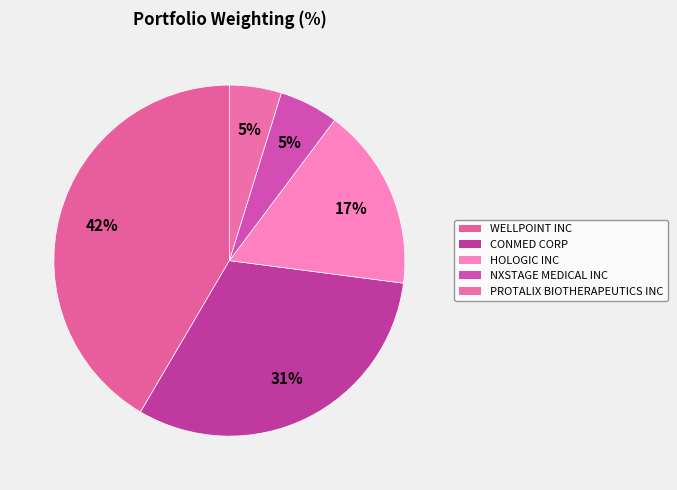

To the nearest percent, what is the difference between the WELLPOINT INC and NXSTAGE MEDICAL INC slice percentages?

36%